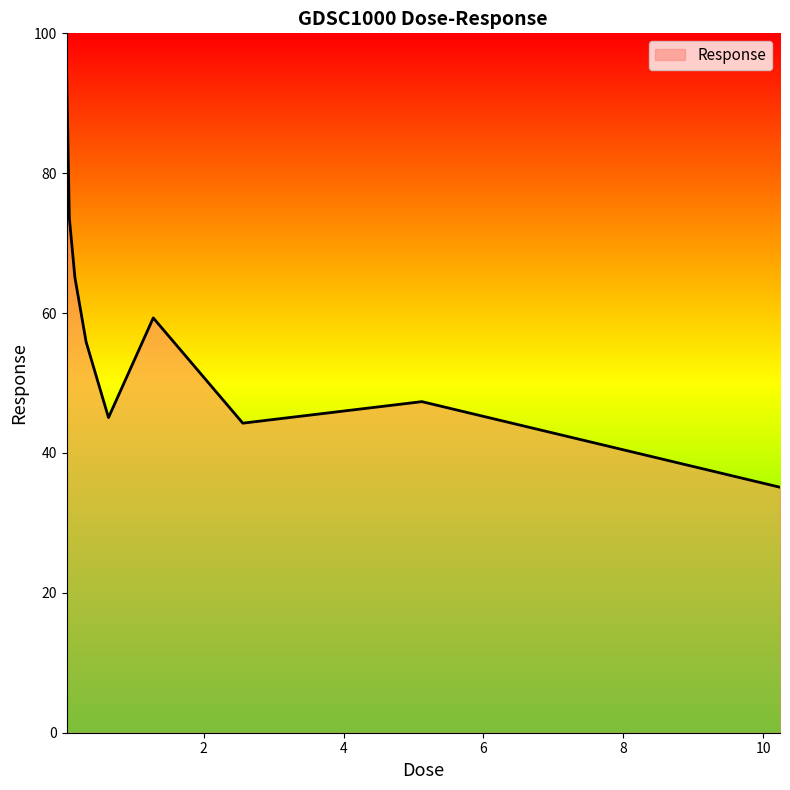

What is the difference between the maximum and minimum values?

60.1